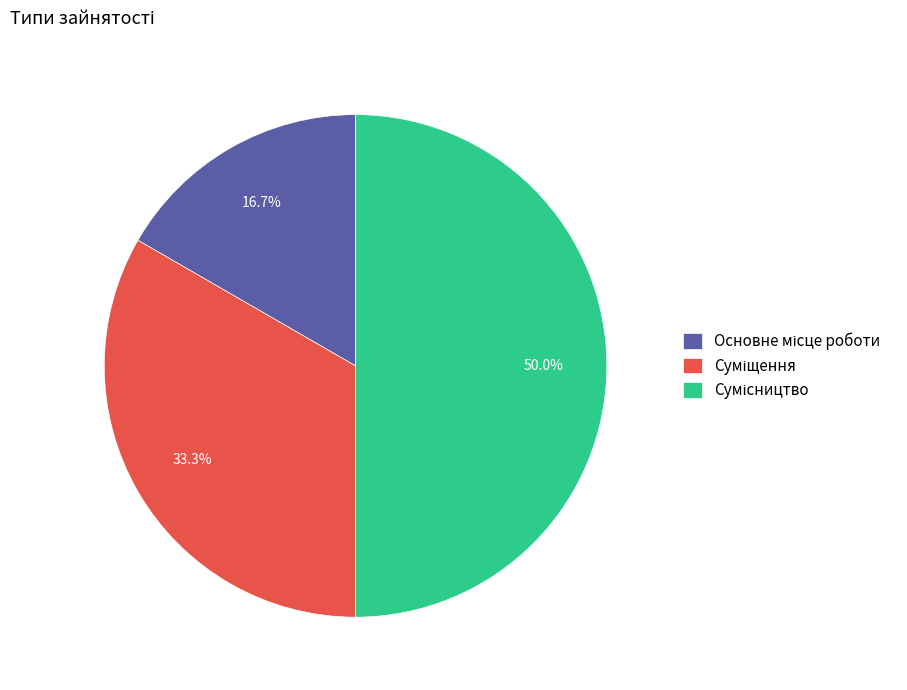

Rank the categories by value from highest to lowest.

Сумісництво, Суміщення, Основне місце роботи